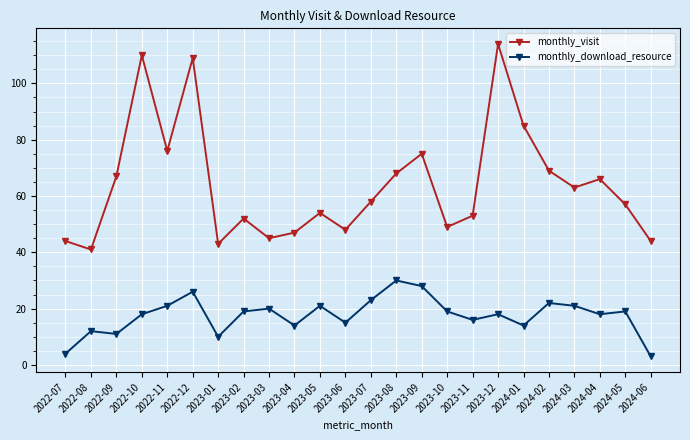

What position from the right is 2022-11?

20